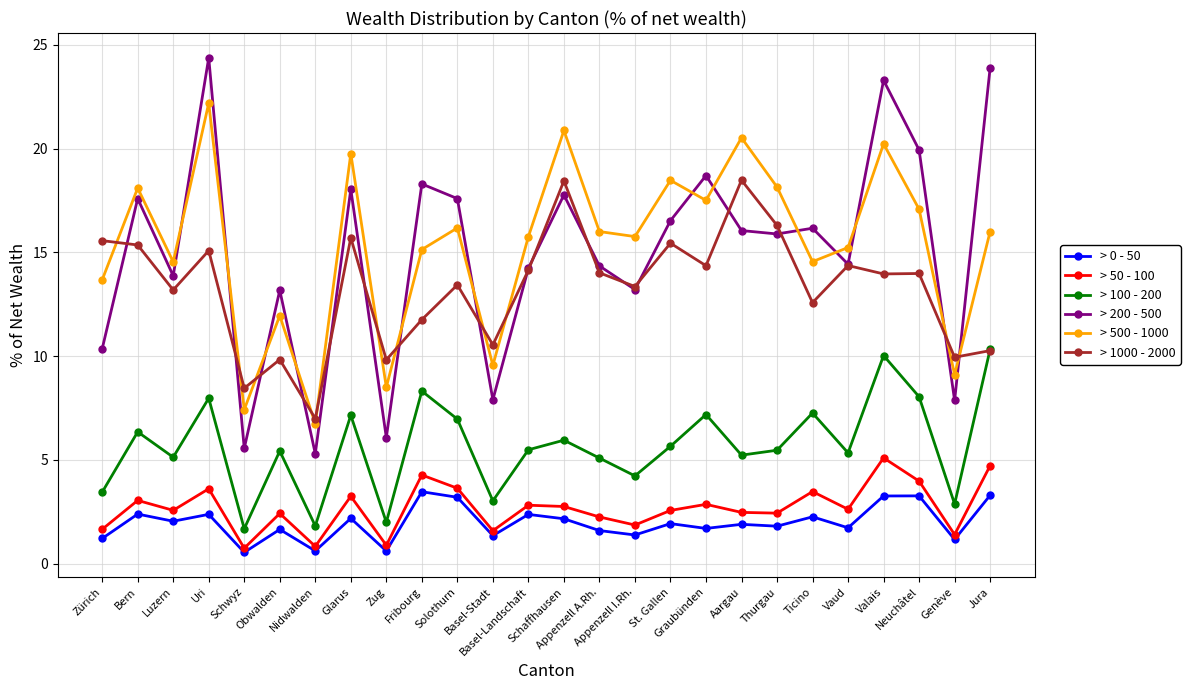

What is the difference between the second highest and minimum values in the > 200 - 500 series?

18.6